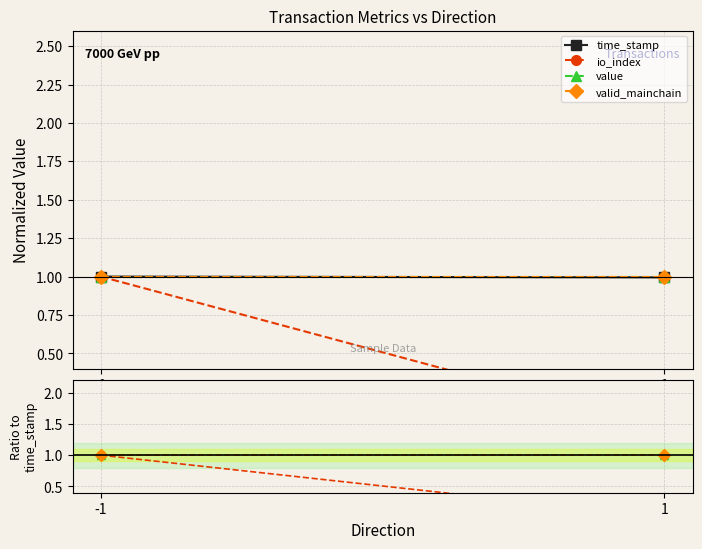

What is the difference between the highest and lowest values at 1?

1.0